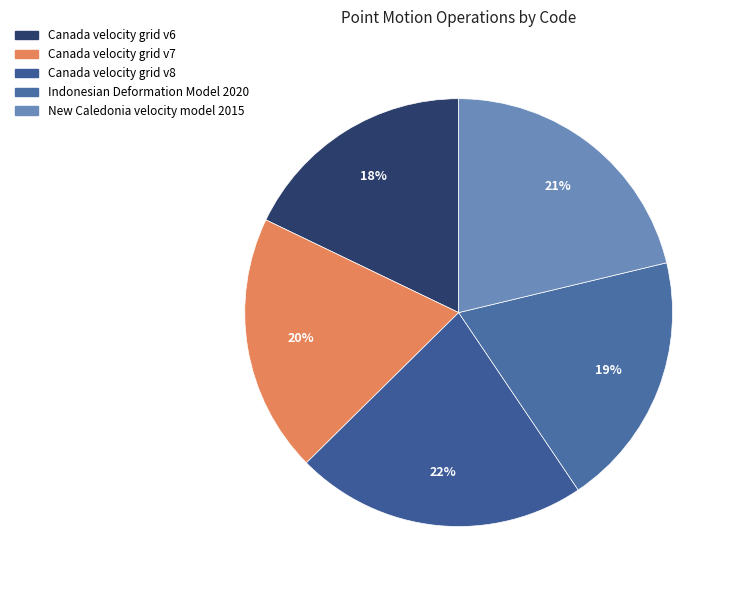

How many slices are in this pie chart?

5